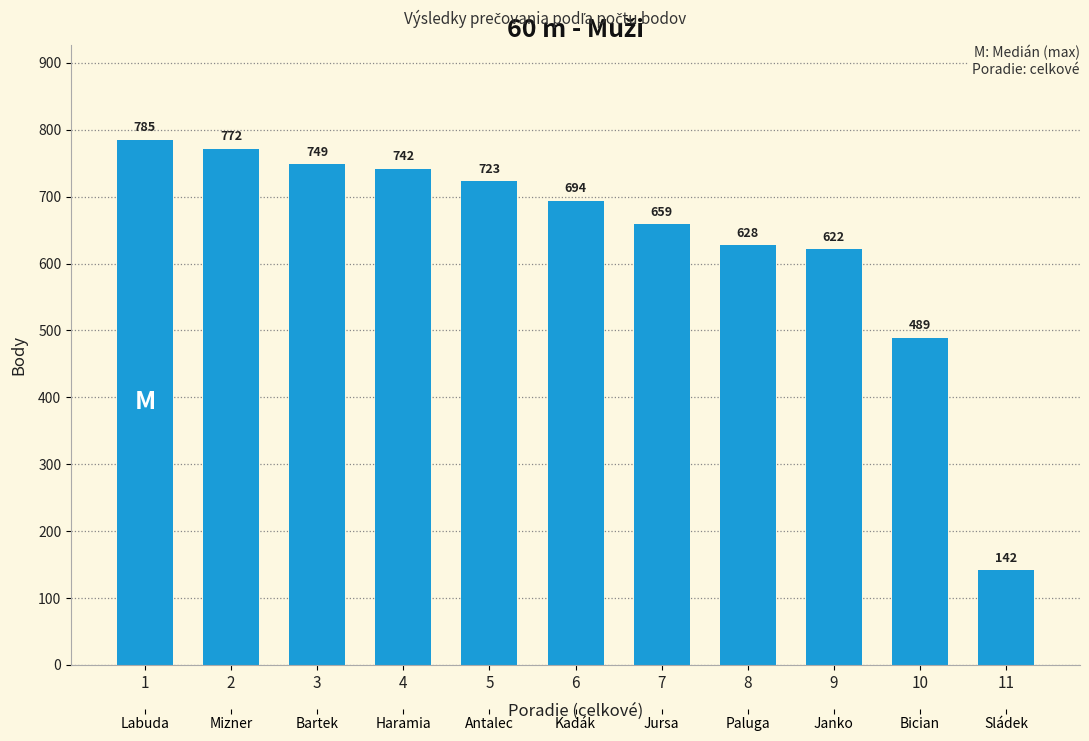

What is the change in value from 10 to 11?

-347